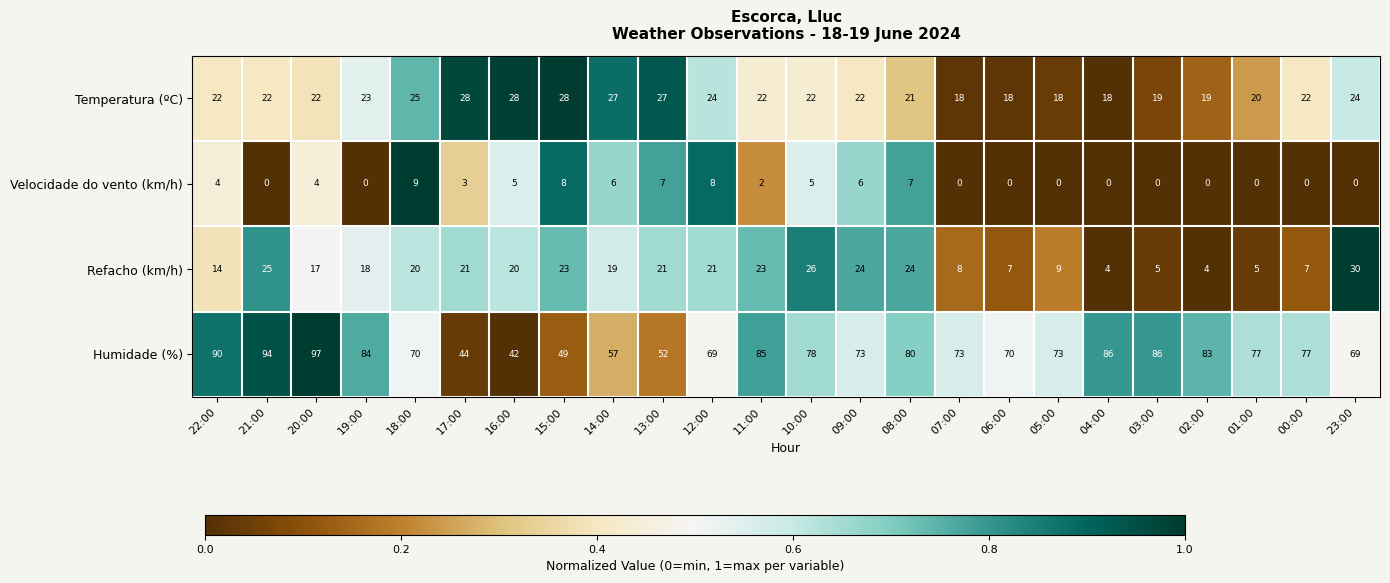

Rank the series at 19:00 from highest to lowest value.

Humidade (%), Temperatura (ºC), Refacho (km/h), Velocidade do vento (km/h)